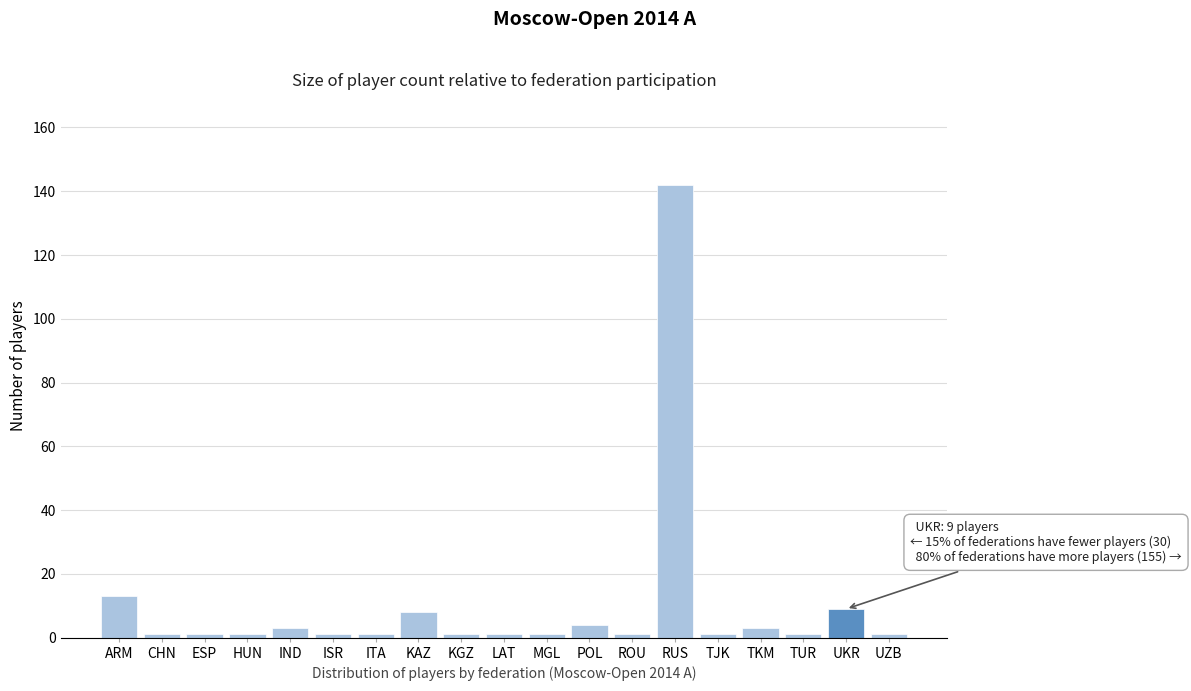

Reading left to right, what are all the values shown in this chart?

13	1	1	1	3	1	1	8	1	1	1	4	1	142	1	3	1	9	1